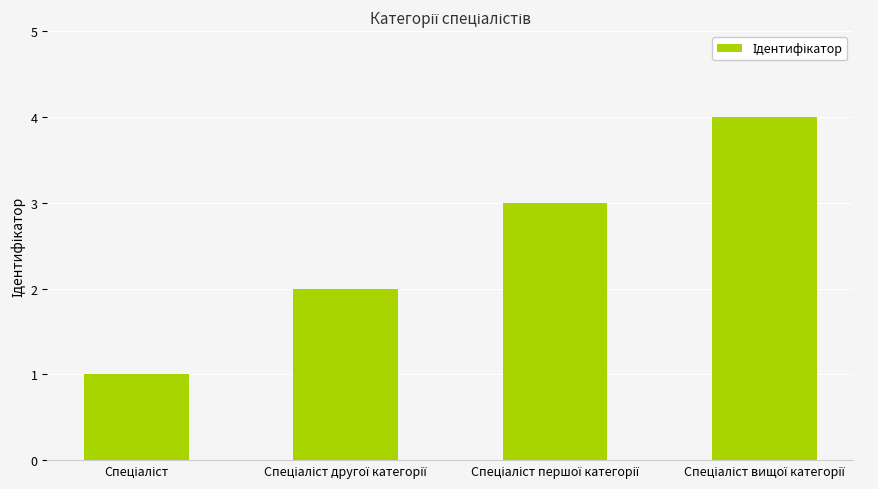

What is the sum of all values?

10